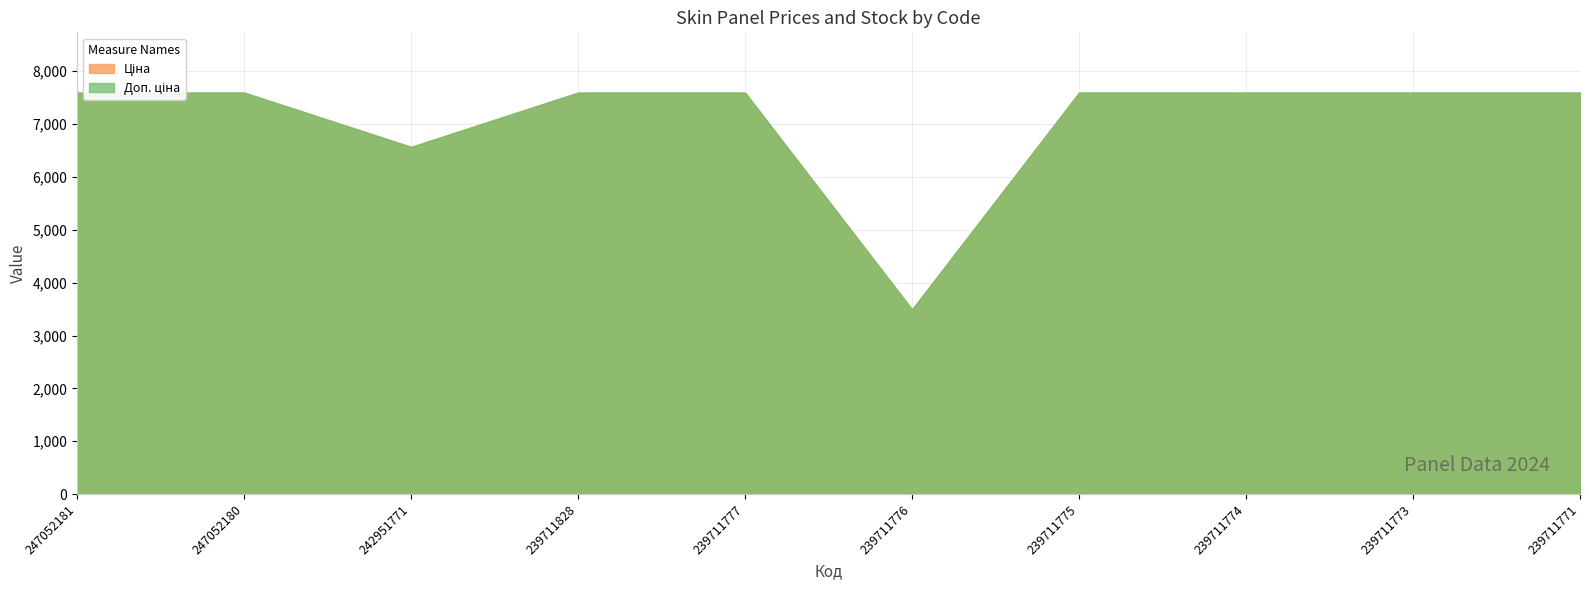

Which series has the largest range (max minus min)?

Доп. ціна